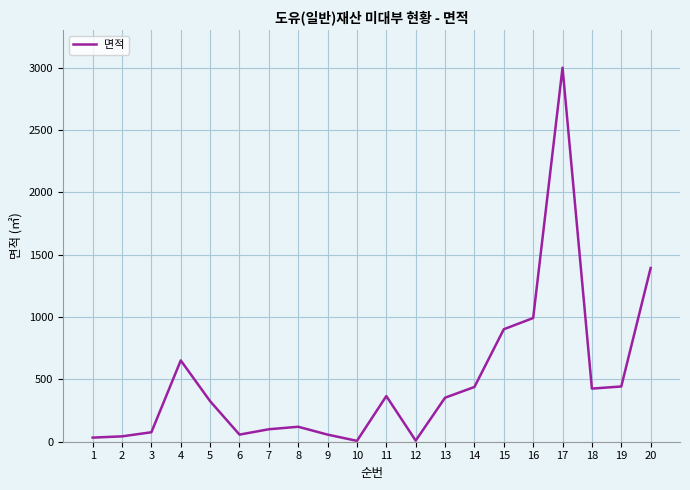

What is the difference between the maximum and minimum values?

2993